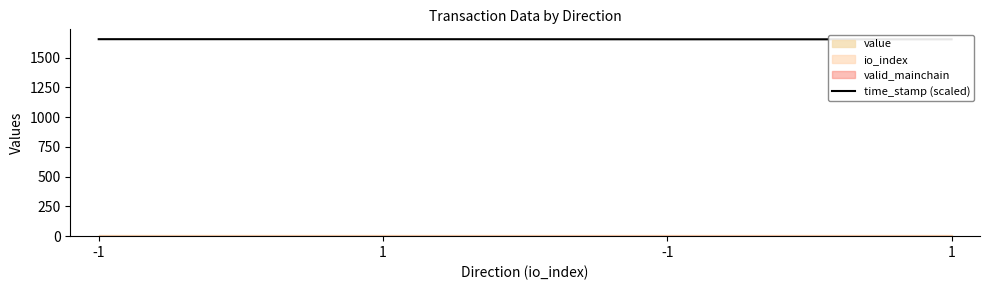

Does the chart display data point markers on the line(s)?

No